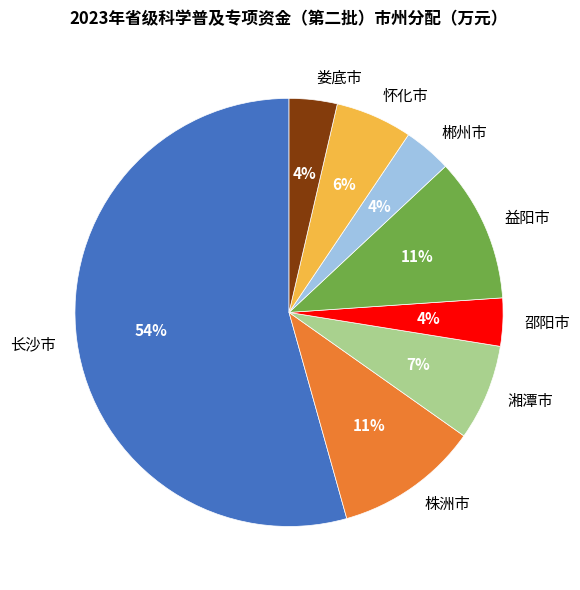

Do 娄底市 and 怀化市 together represent more than half of the pie?

No